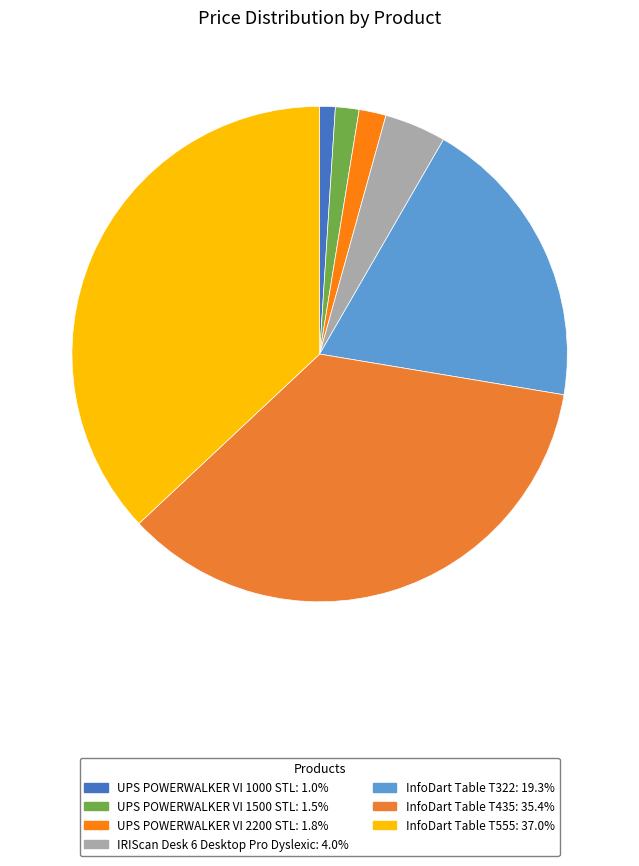

To the nearest percent, what is the combined percentage of IRIScan Desk 6 Desktop Pro Dyslexic and InfoDart Table T555?

41%